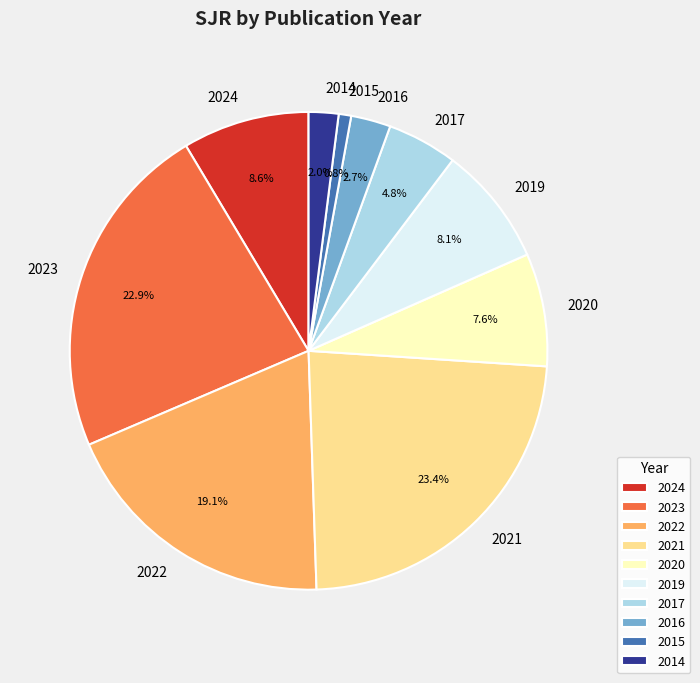

True or false: 2021 accounts for 23% of the total.

True